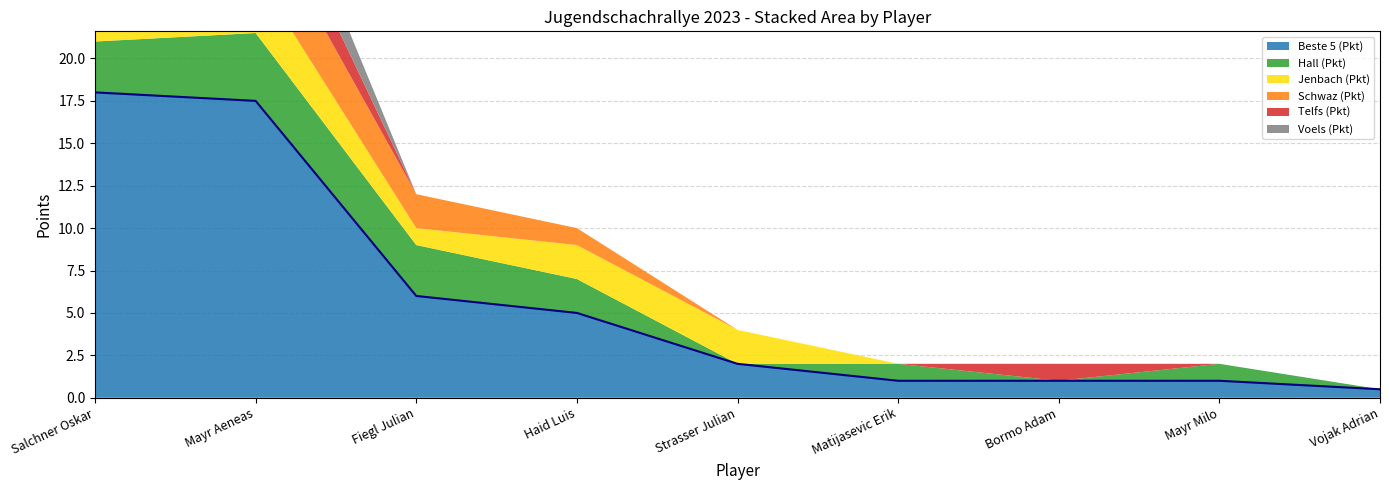

Reading left to right, extract all data points from this chart.

Beste 5 (Pkt): 18.0	17.5	6.0	5.0	2.0	1.0	1.0	1.0	0.5
Hall (Pkt): 3.0	4.0	3.0	2.0	0.0	1.0	0.0	1.0	0.0
Jenbach (Pkt): 4.5	3.5	1.0	2.0	2.0	0.0	0.0	0.0	0.0
Schwaz (Pkt): 3.5	4.0	2.0	1.0	0.0	0.0	0.0	0.0	0.0
Telfs (Pkt): 2.0	3.0	0.0	0.0	0.0	0.0	1.0	0.0	0.0
Voels (Pkt): 2.5	3.0	0.0	0.0	0.0	0.0	0.0	0.0	0.0